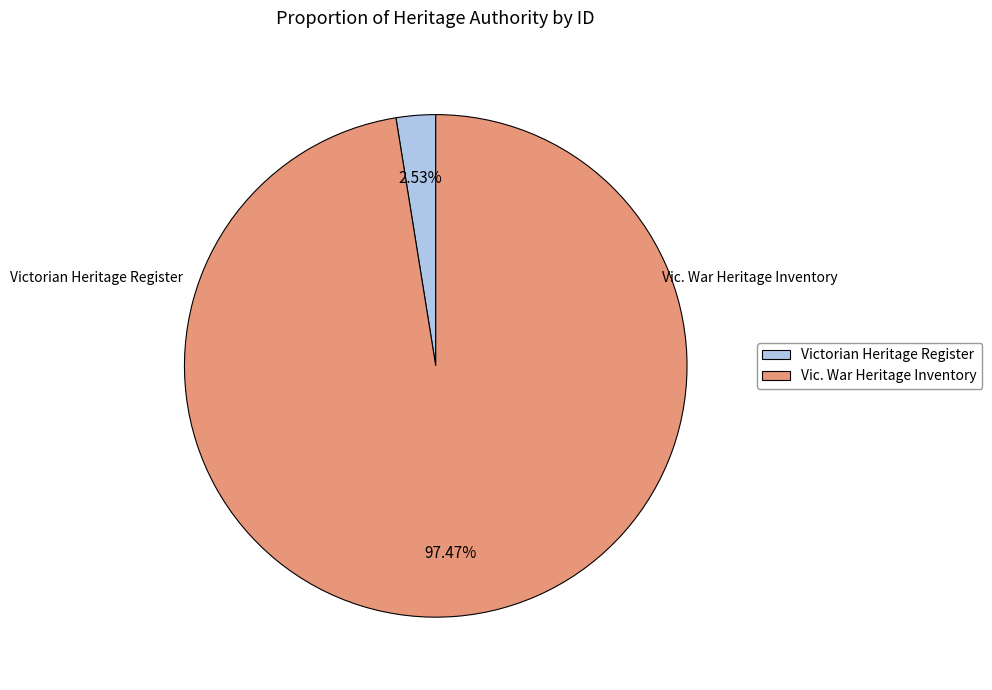

Does Vic. War Heritage Inventory represent more than half of the total?

Yes